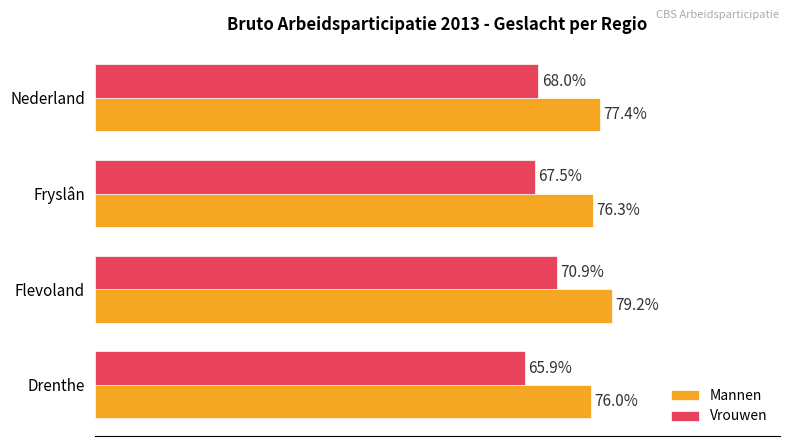

List the labels in order of Vrouwen value, smallest first.

Drenthe, Fryslân, Nederland, Flevoland